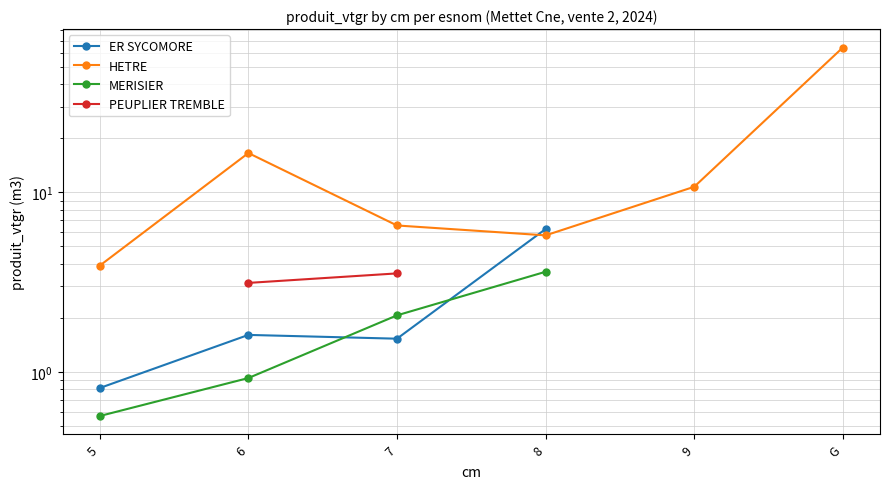

Which category has the lowest value across all series?

5